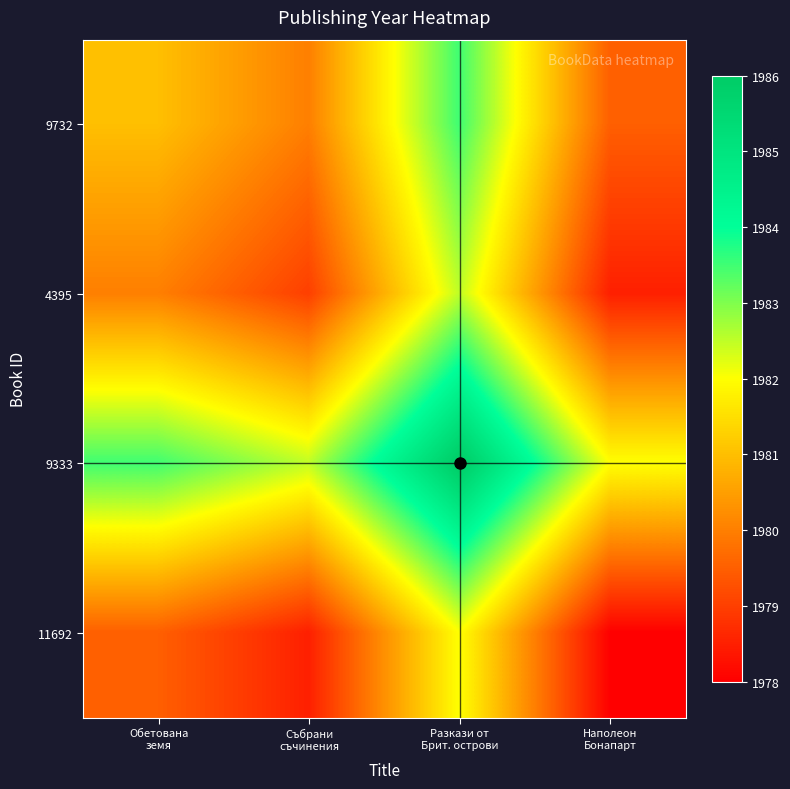

What is the minimum value shown in the chart?

1978.0